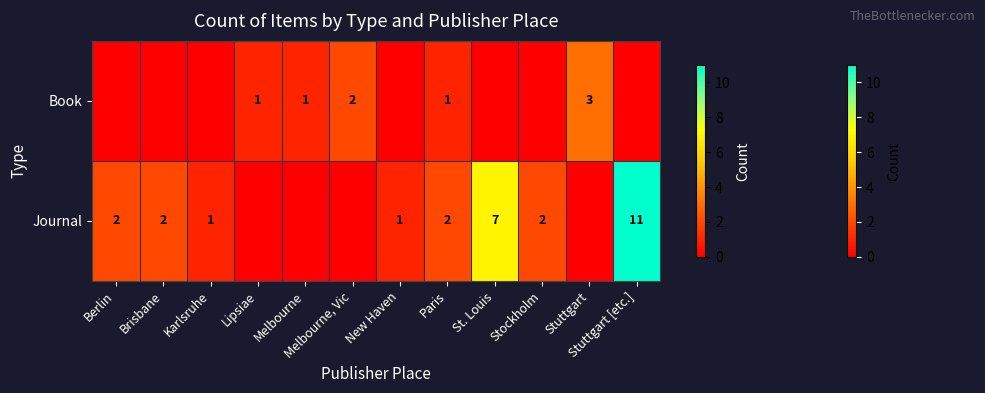

The value of Journal at Stockholm is 2. True or false?

True